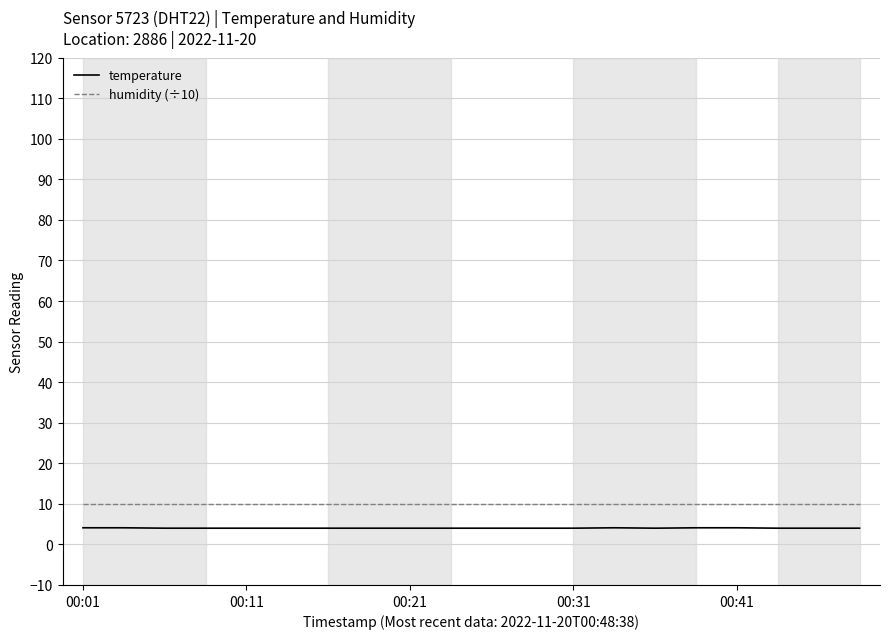

What is the highest value of the humidity (÷10) series?

10.0